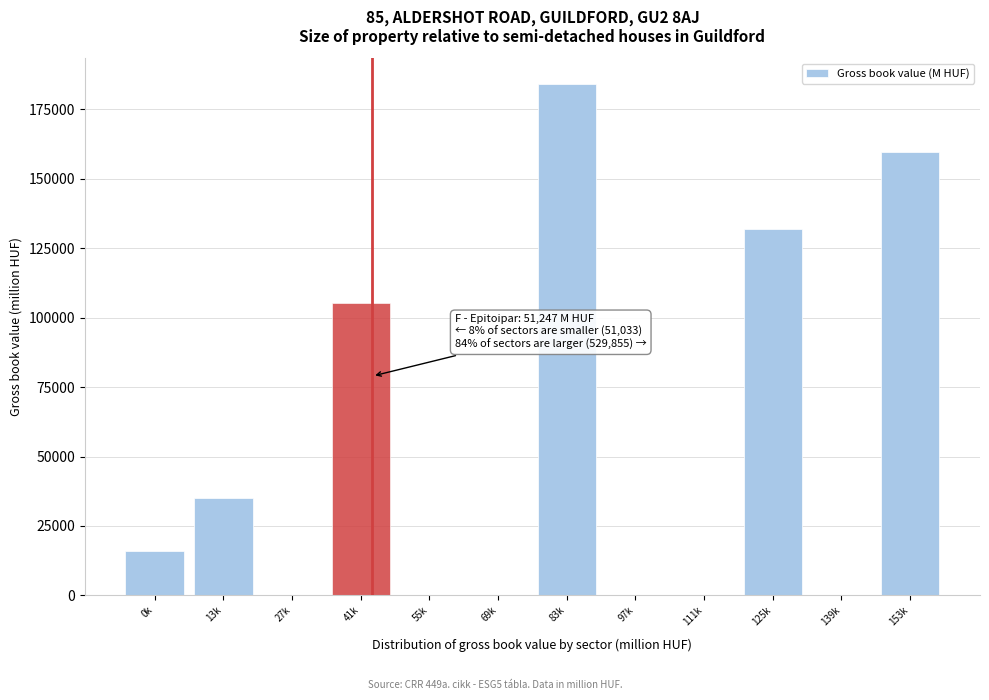

Reading left to right, what are all the values shown in this chart?

0k=15919.0	13k=35114.2	27k=0.0	41k=105281.3	55k=0.0	69k=0.0	83k=184187.3	97k=0.0	111k=0.0	125k=132088.3	139k=0.0	153k=159545.6